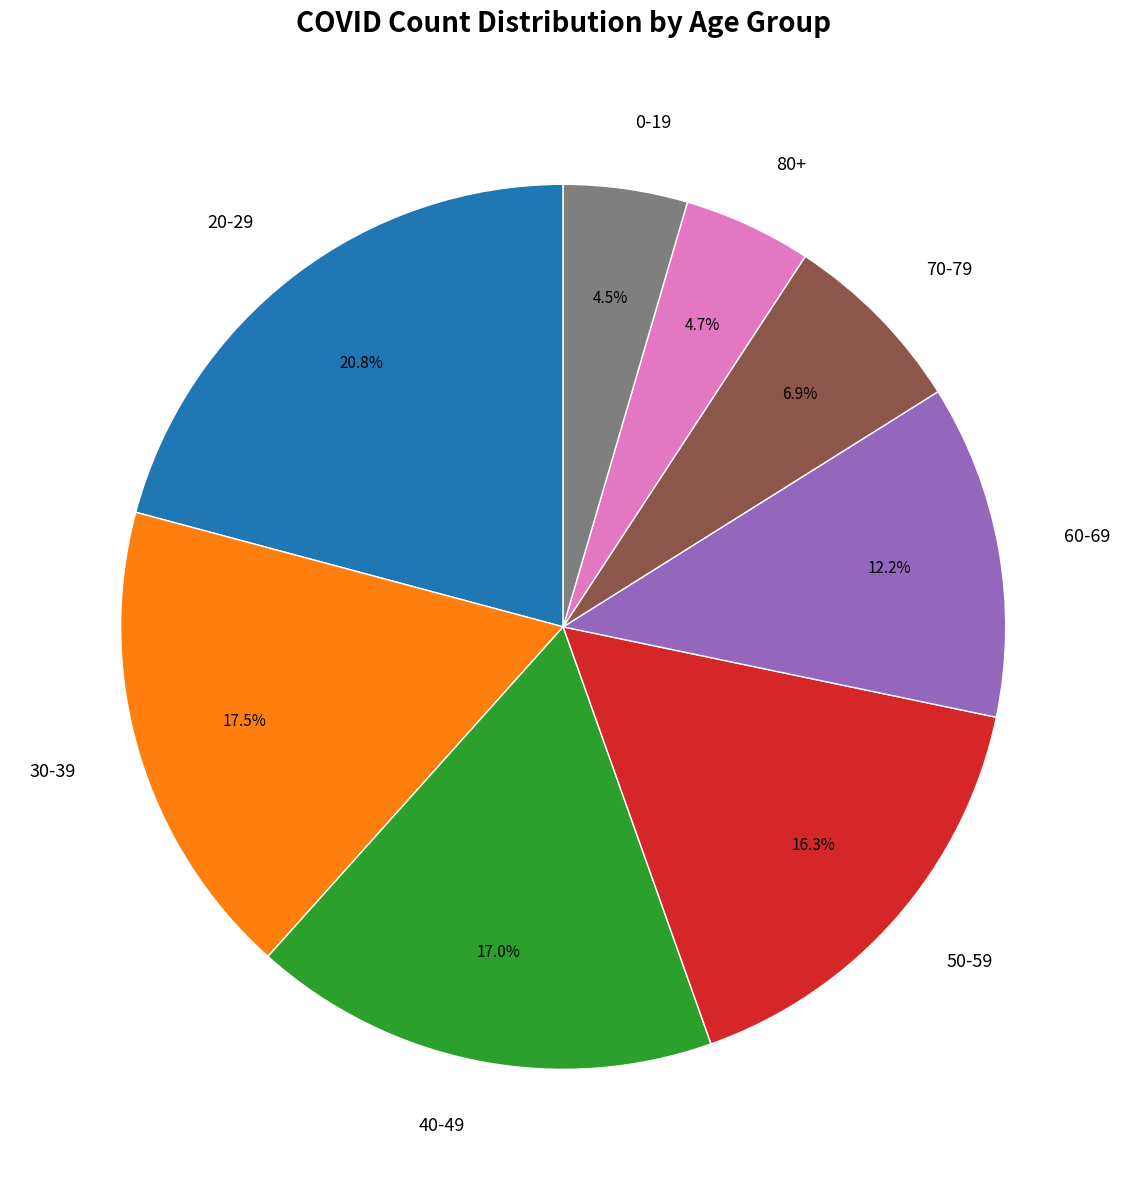

Does 60-69 represent more than half of the total?

No